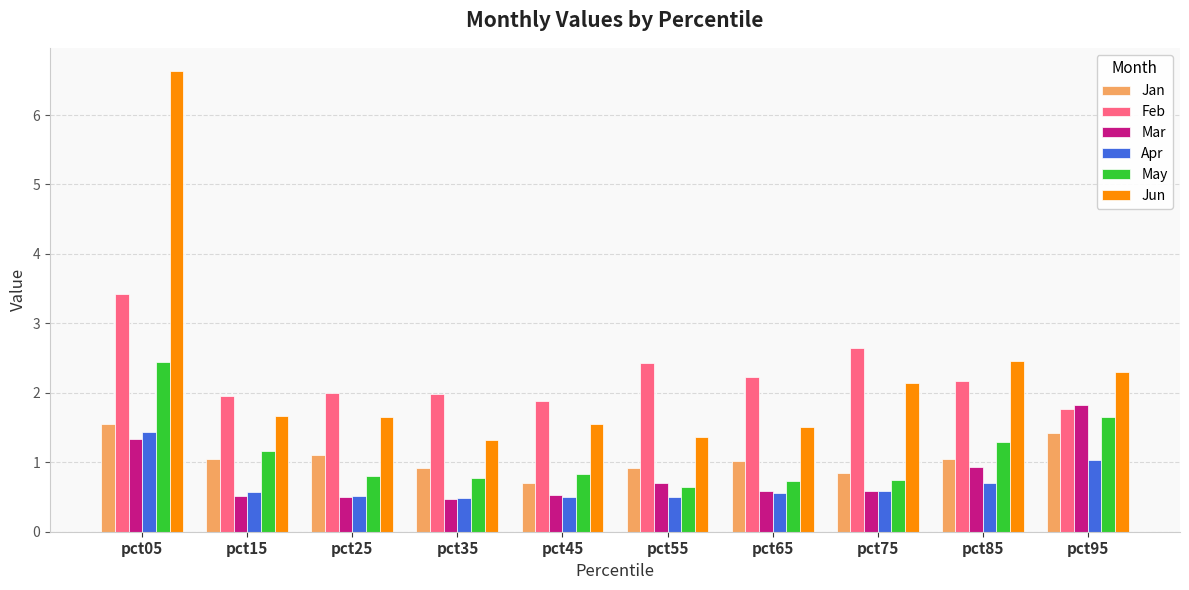

Is the value of Mar at pct35 greater than the value of Jun at pct45?

No